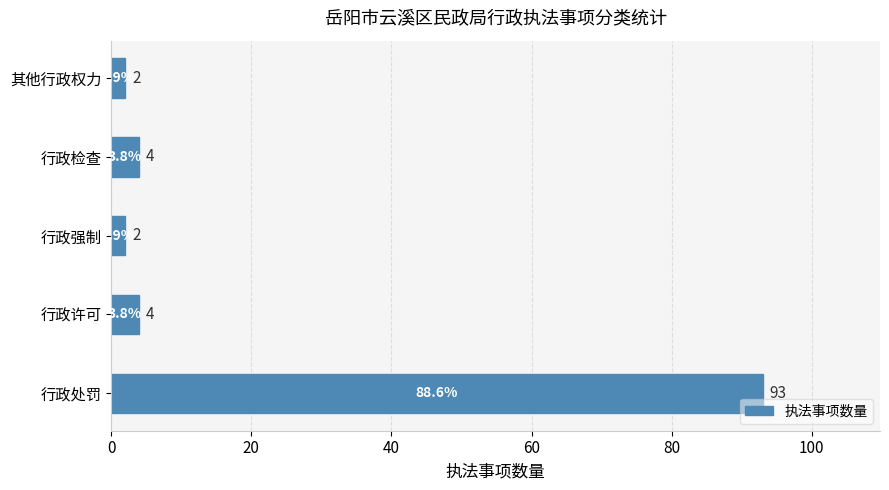

Reading bottom to top, list all the values displayed in this chart.

行政处罚=93	行政许可=4	行政强制=2	行政检查=4	其他行政权力=2